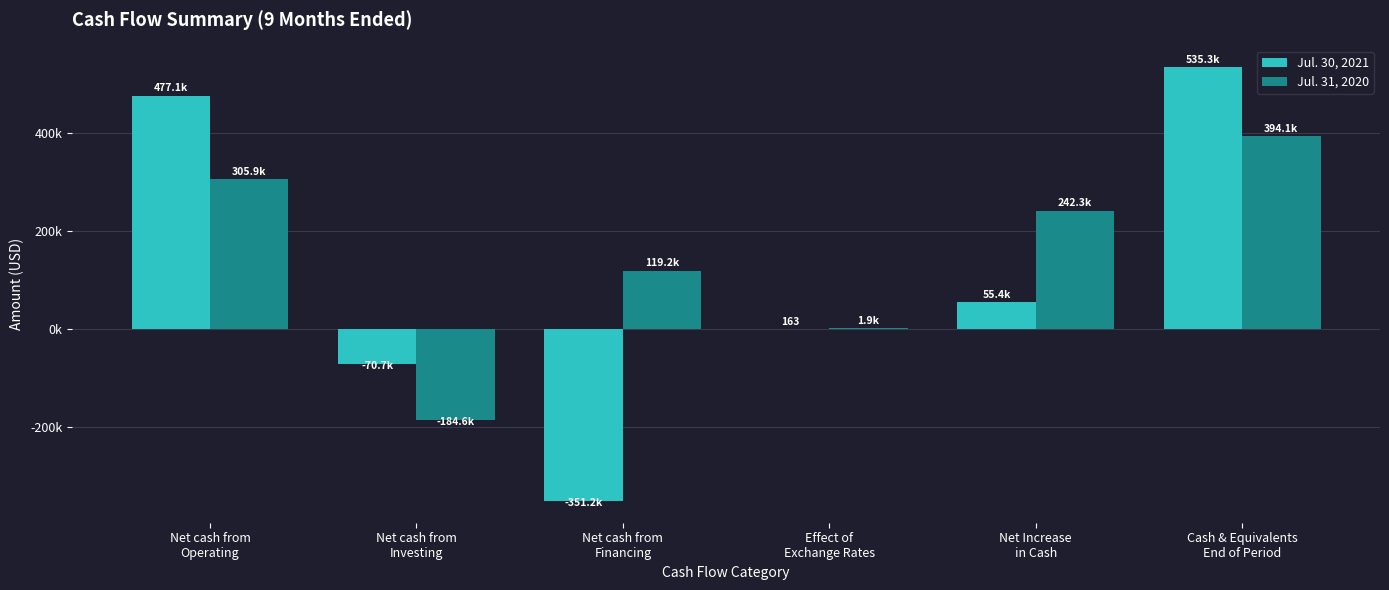

At which label does Jul. 31, 2020 reach its minimum?

Net cash from
Investing